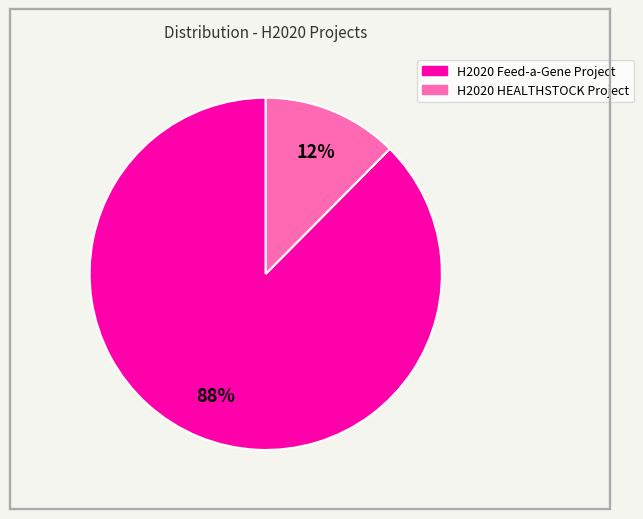

Which slice is the smallest?

H2020 HEALTHSTOCK Project